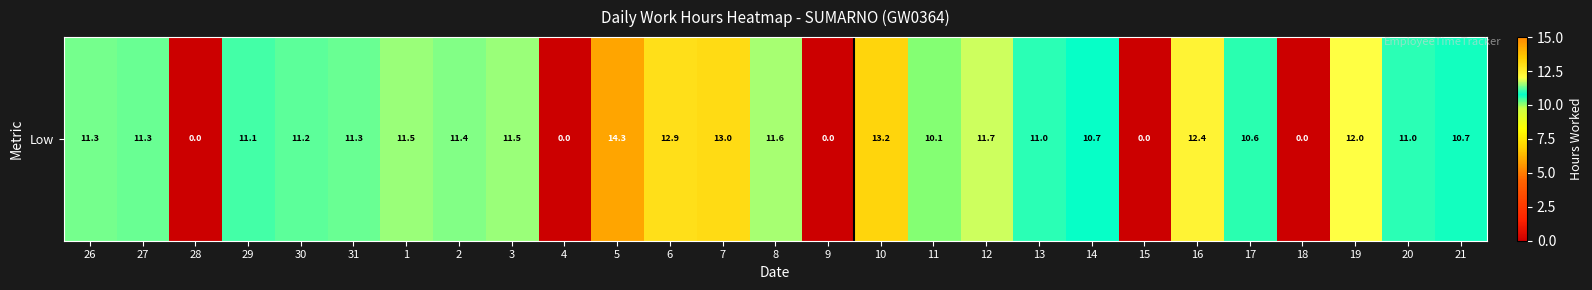

What is the greatest value displayed?

14.3